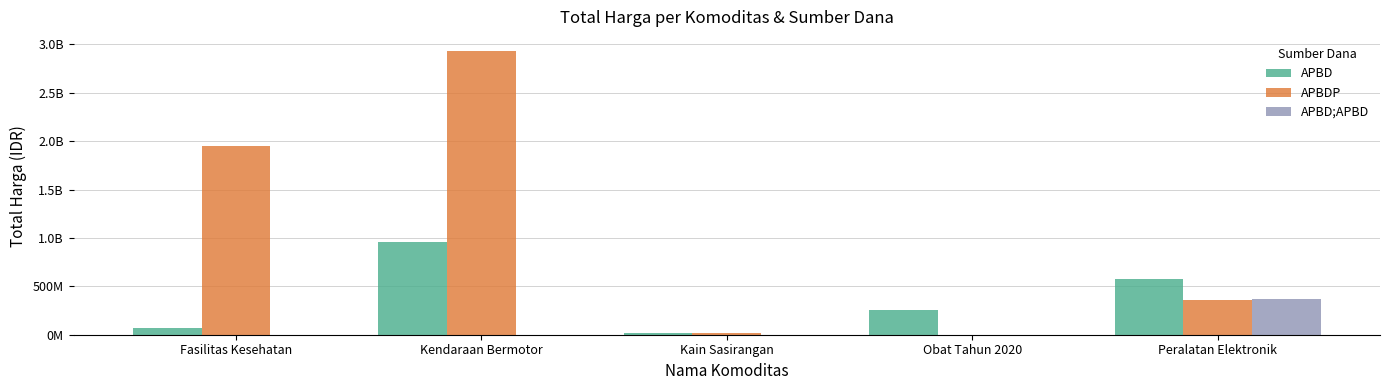

Which has a higher value, Kendaraan Bermotor or Peralatan Elektronik?

Kendaraan Bermotor